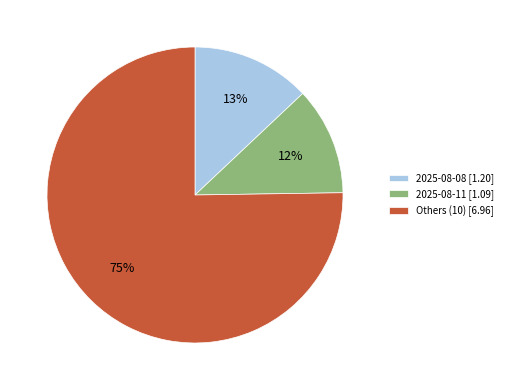

Is it true that 2025-08-08 [1.20] is 24% of the pie?

False